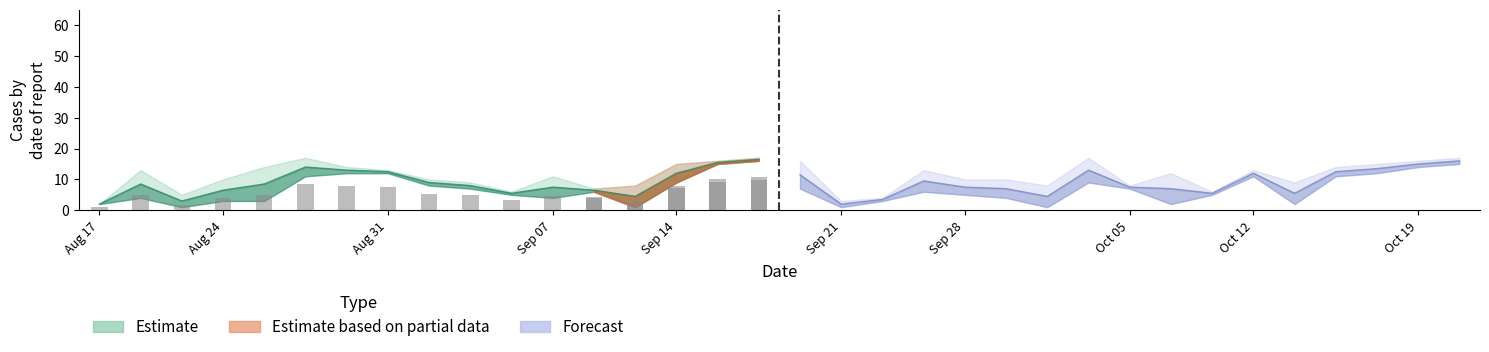

At which category is the sum across all series the highest?

17